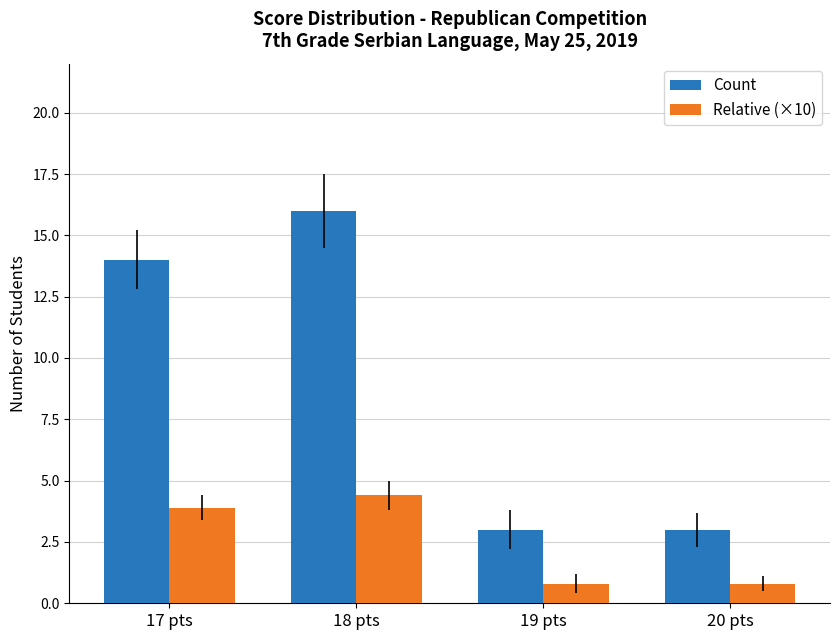

What is the difference between the second highest and minimum values in the Count series?

11.0